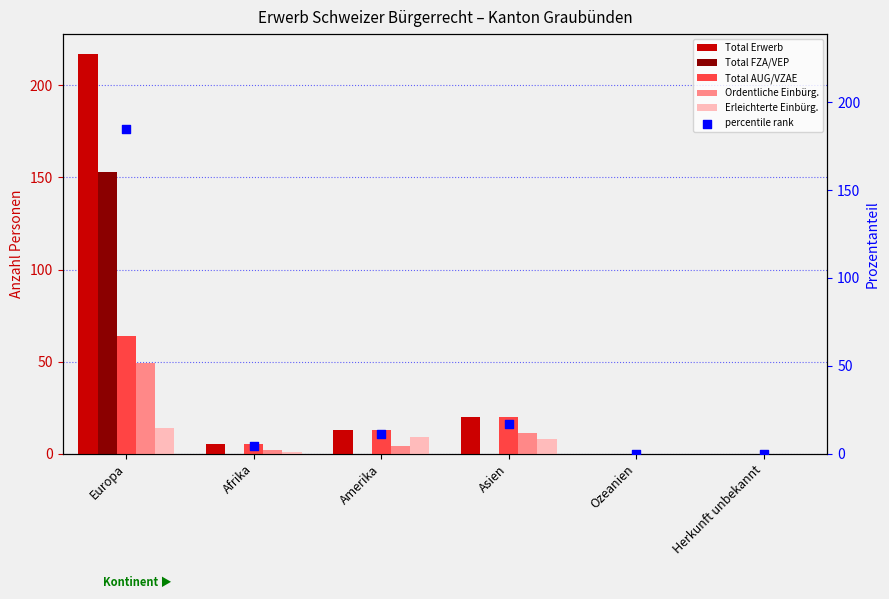

Which series has the largest Y range (max minus min)?

Total Erwerb